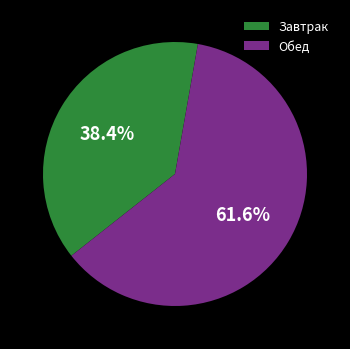

Is Завтрак the majority of the pie?

No